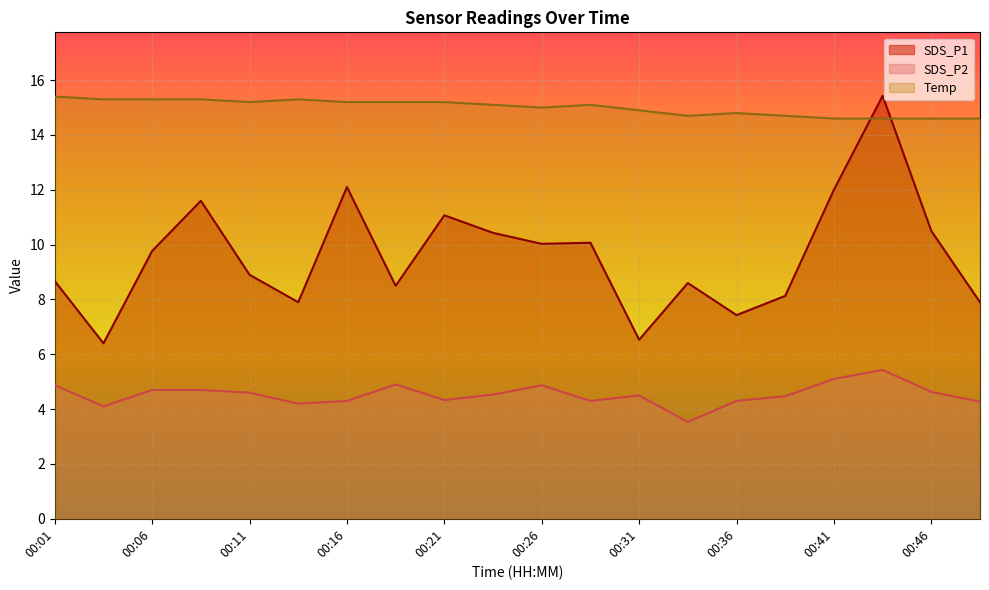

What are all the series names shown in the legend?

SDS_P1, SDS_P2, Temp